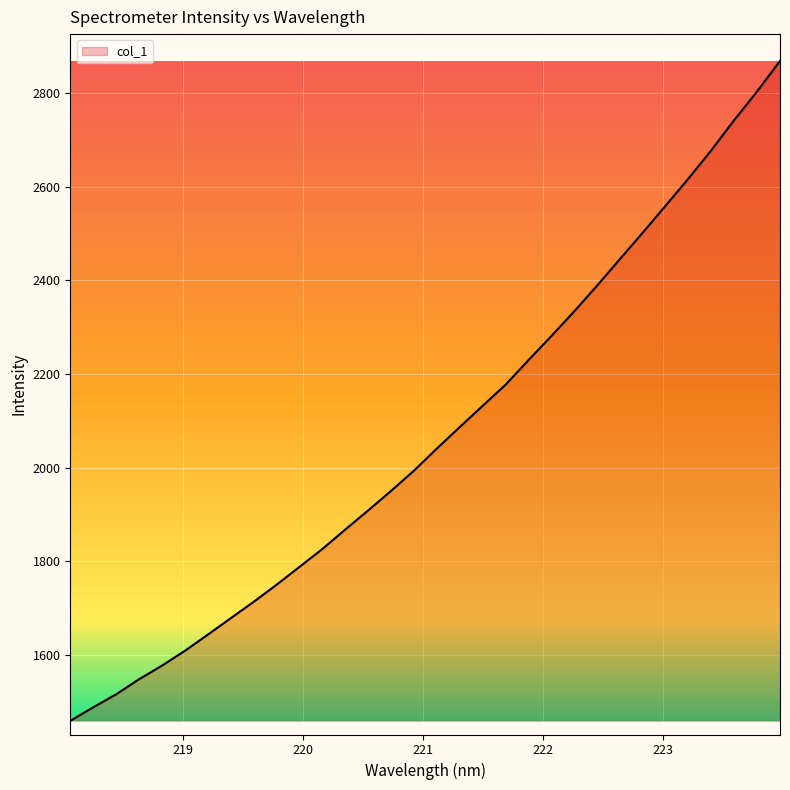

Reading left to right, what are all the values shown in this chart?

1459.0	1487.9	1515.6	1547.9	1576.9	1608.6	1643.1	1678.2	1713.2	1749.8	1787.9	1826.1	1867.7	1908.6	1950.3	1993.5	2040.8	2086.7	2132.0	2177.1	2229.5	2281.0	2333.9	2388.9	2445.7	2502.2	2560.0	2618.0	2678.4	2742.8	2804.0	2869.0